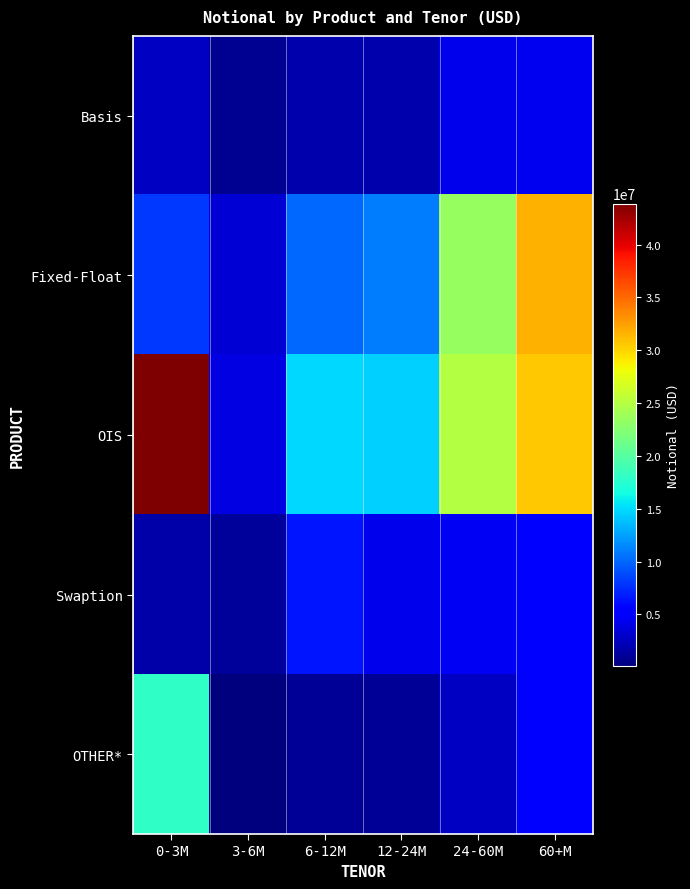

Reading right to left, transcribe all the data shown in this chart.

Basis: 60+M=4500444	24-60M=4349186	12-24M=1854190	6-12M=1820563	3-6M=770795	0-3M=2793179
Fixed-Float: 60+M=31739385	24-60M=23365051	12-24M=10972454	6-12M=10136877	3-6M=3477771	0-3M=8037009
OIS: 60+M=30546173	24-60M=24955118	12-24M=14557509	6-12M=14815838	3-6M=3855161	0-3M=43891997
Swaption: 60+M=4874646	24-60M=4589643	12-24M=4296870	6-12M=6536865	3-6M=1143349	0-3M=1715196
OTHER*: 60+M=4944751	24-60M=2746601	12-24M=964761	6-12M=967907	3-6M=79580	0-3M=17906366